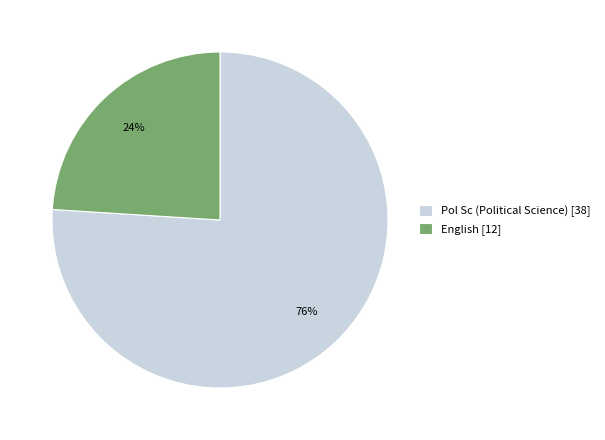

Which category has the smallest portion of the pie?

English